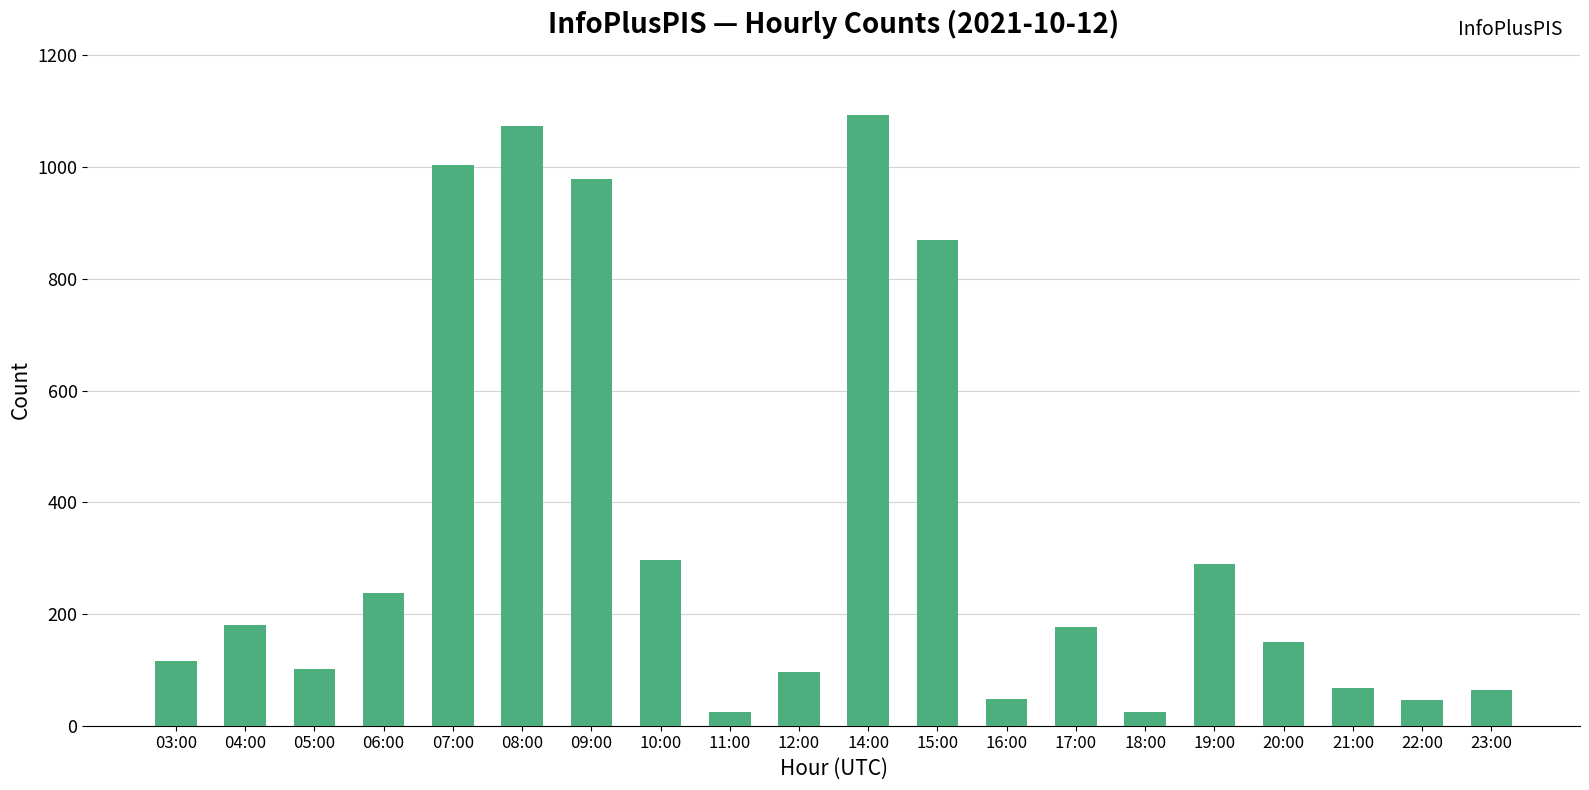

Where is the data nearest to the value 558?

10:00